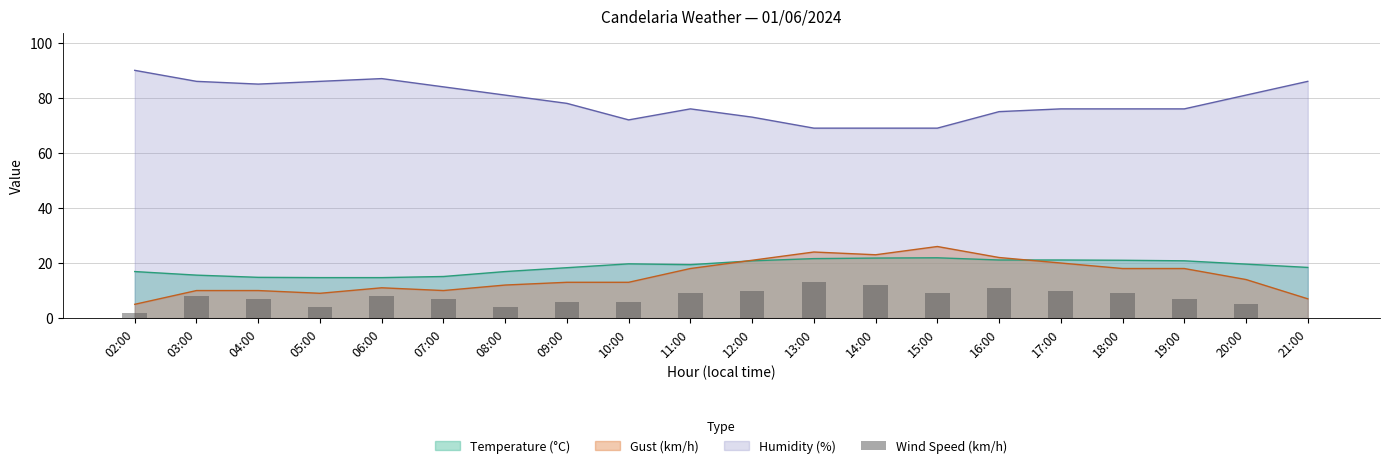

How many bars are there in total?

20